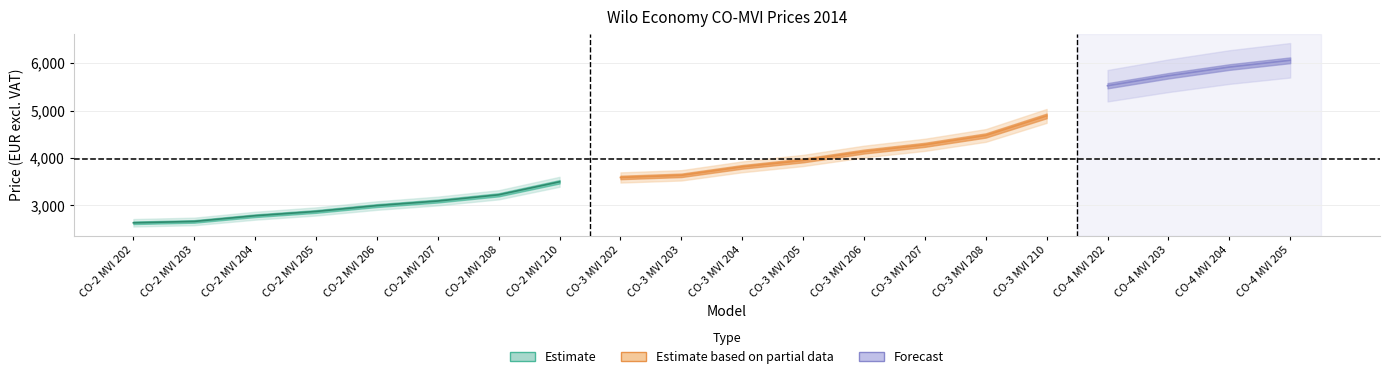

True or false: BRUTTO 2014 has more than 1 points higher than both neighbors.

False